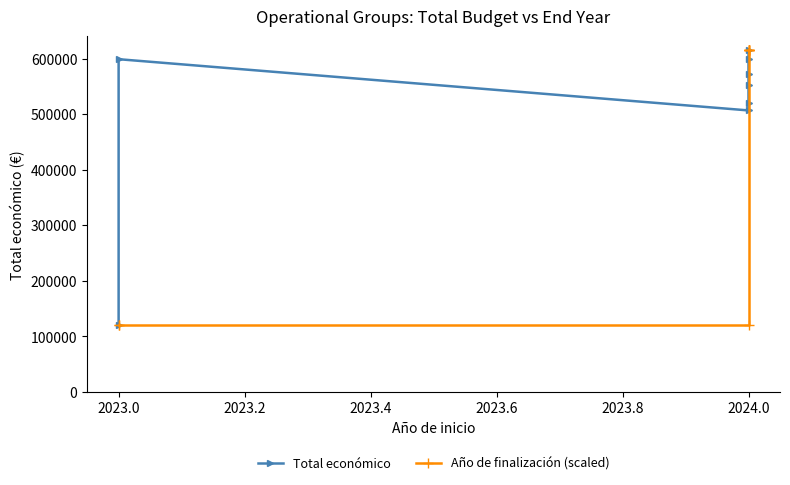

The Total económico series shows 771177 at 2024.0. True or false?

False